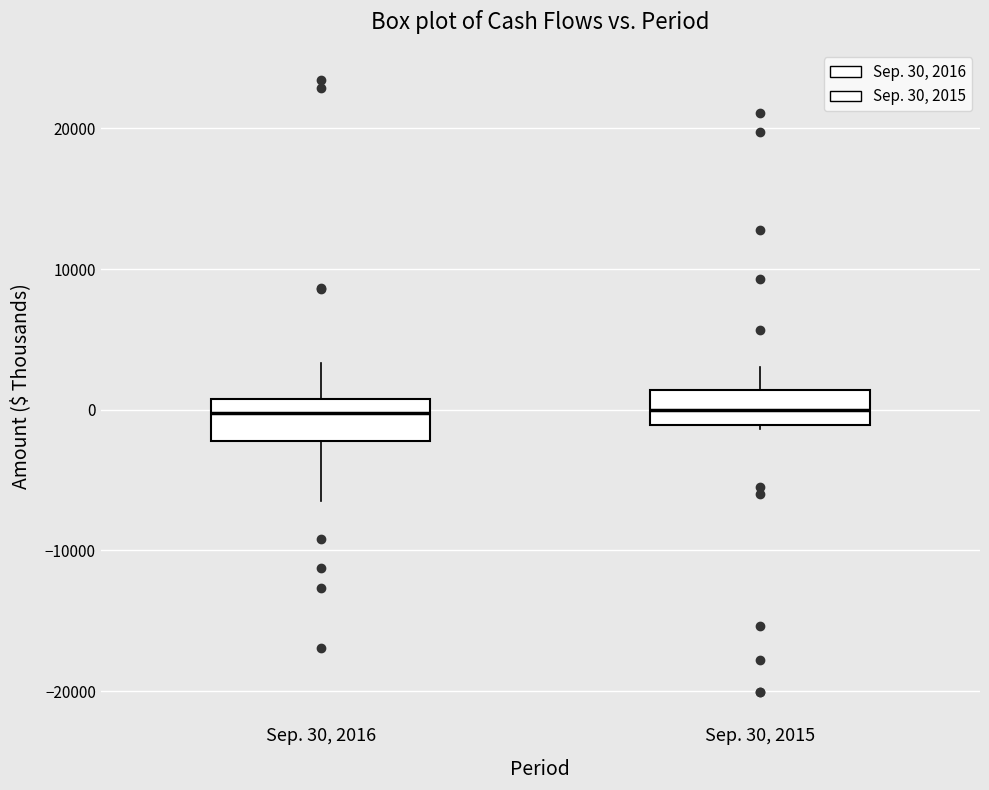

Reading left to right, read every box against the y-axis: the position of its median line, the range the box covers, and the ends of its whiskers. The values are not printed on the chart, so give them approximately, as read against the axis.

Sep. 30, 2016: median 0, box -2000 to 1000, whiskers -7000 to 3000
Sep. 30, 2015: median 0, box -1000 to 1000, whiskers -1000 (just below the box's lower edge) to 3000